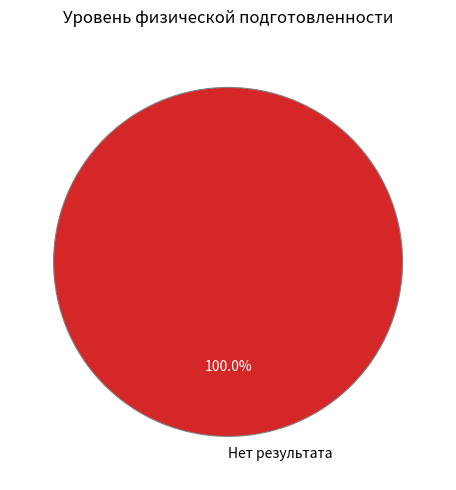

Rank the categories by value from lowest to highest.

Нет результата